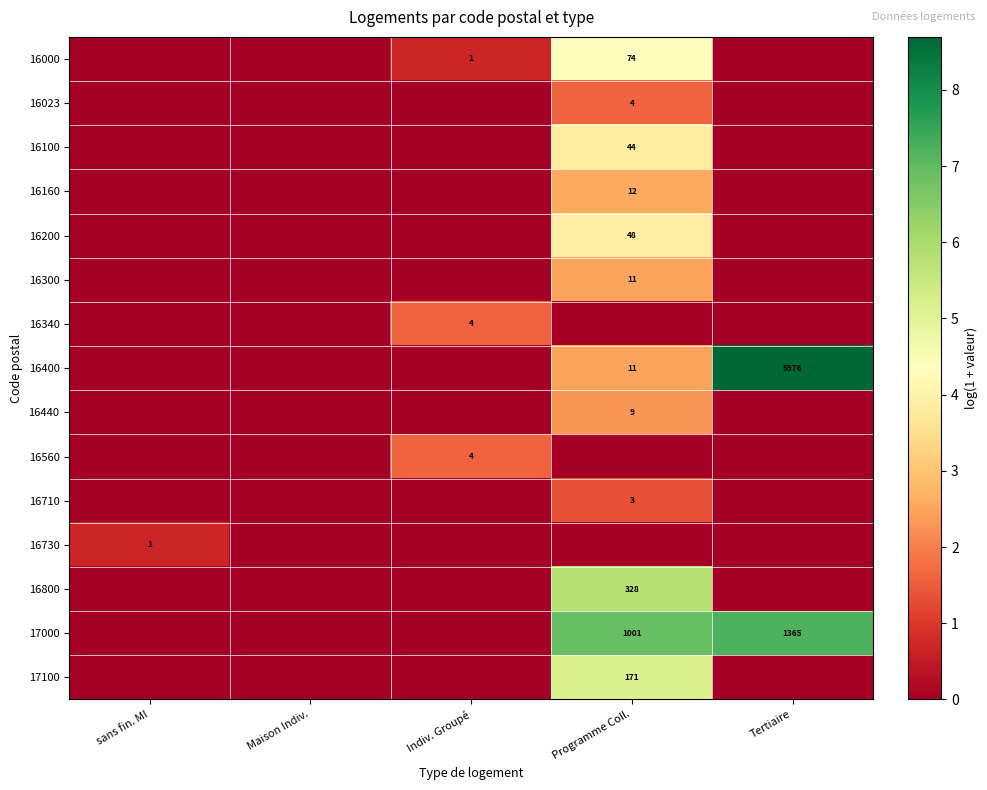

True or false: 16560 has a value of 4 at Indiv. Groupé.

True